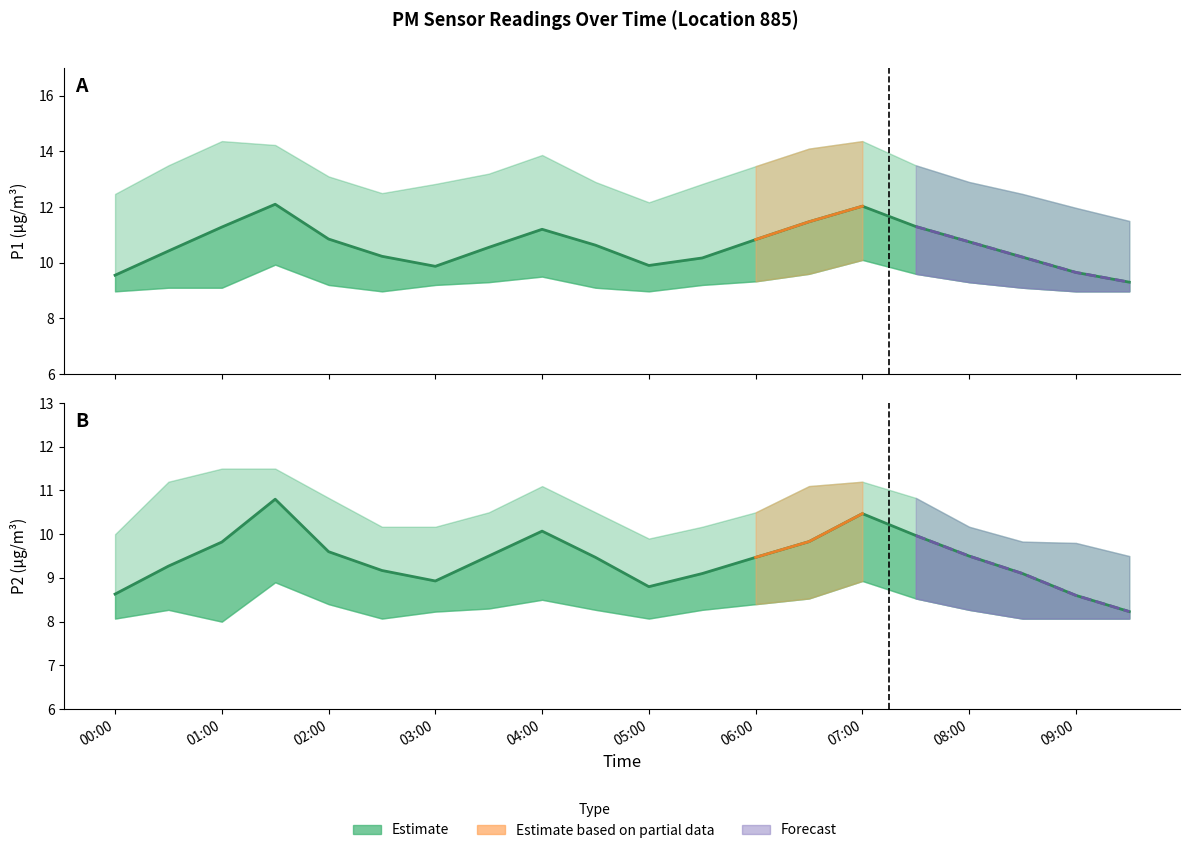

Between 07:00 and 01:00, which is larger?

07:00